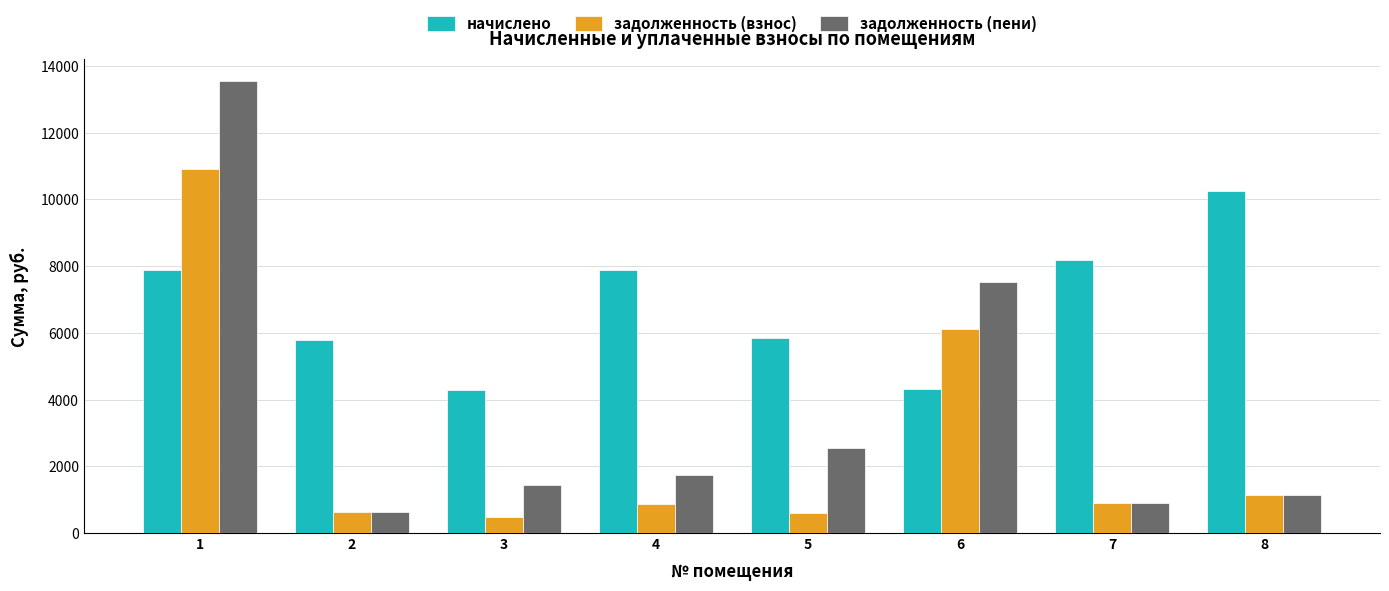

Is the value of задолженность (пени) at 1 greater than the value of начислено at 2?

Yes